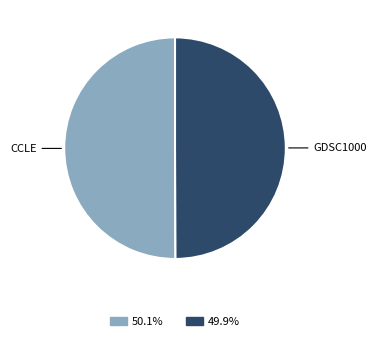

Is the sum of CCLE and GDSC1000 greater than half?

Yes